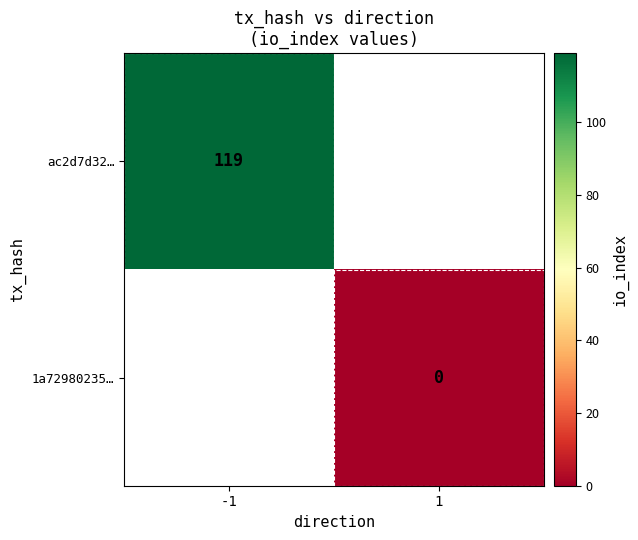

The ac2d7d32… series shows 184 at -1. True or false?

False